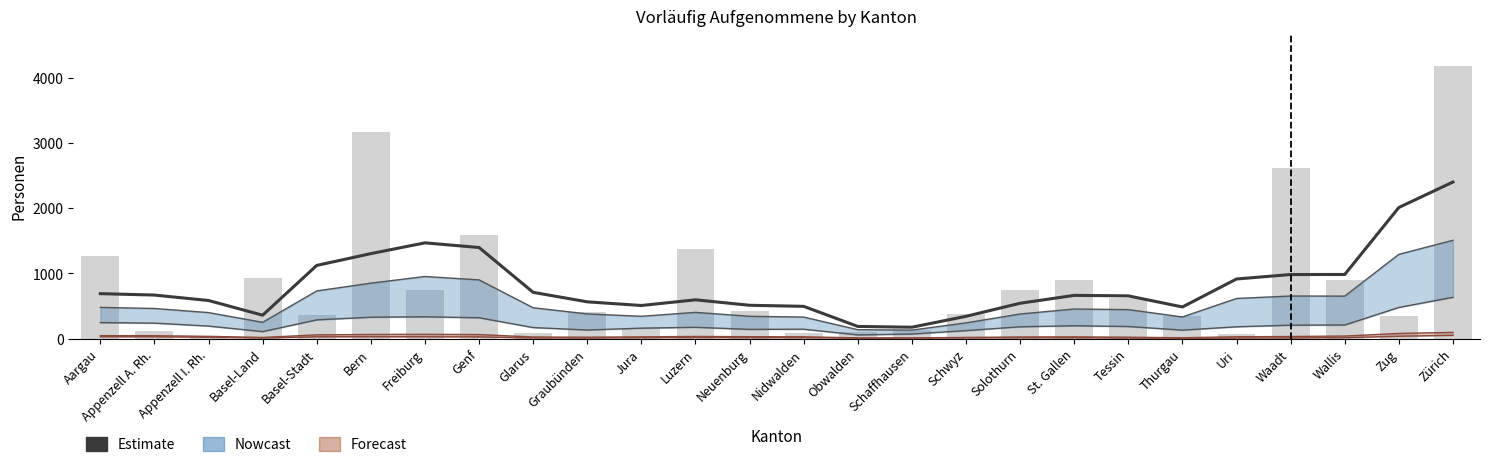

At which category is the sum across all series the highest?

Zürich